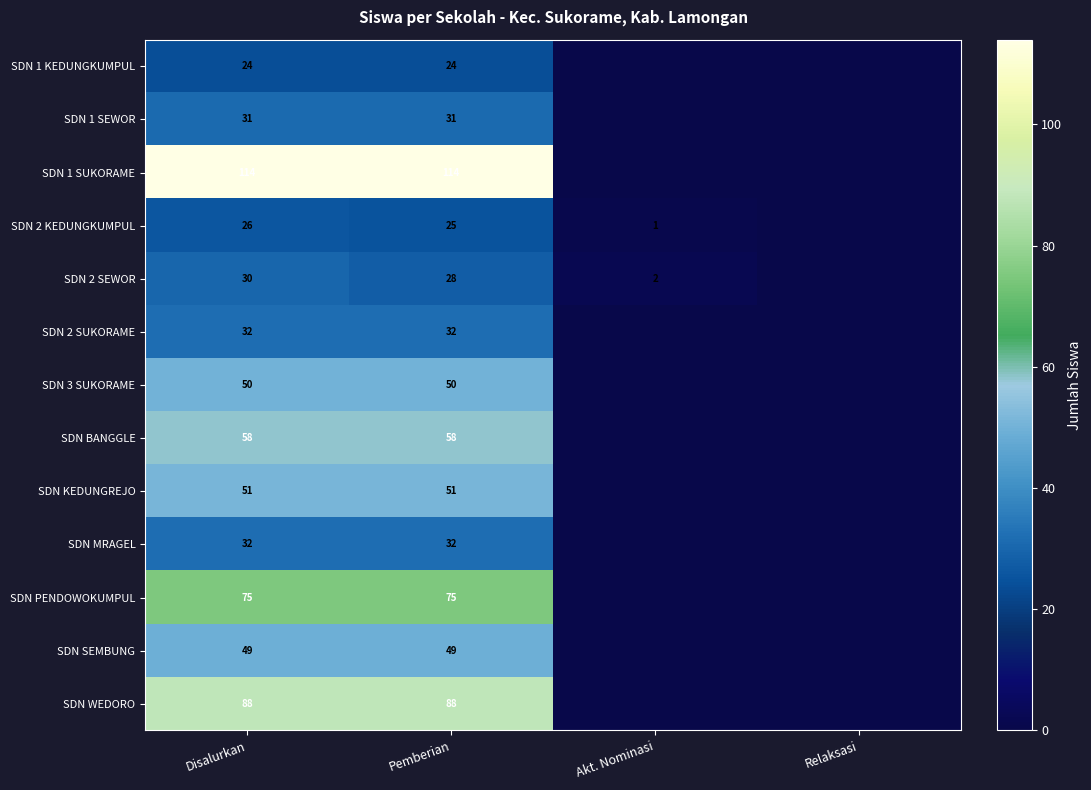

The value of SDN PENDOWOKUMPUL at Disalurkan is 52. True or false?

False